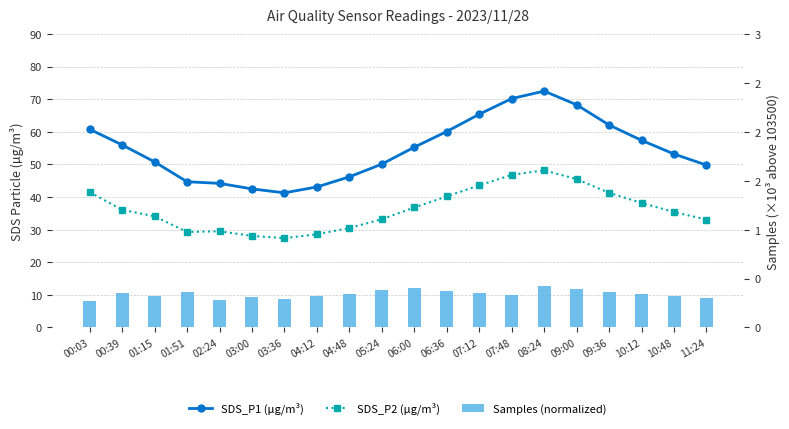

Reading left to right, extract all data points from this chart.

SDS_P1 (µg/m³): 00:03=60.8	00:39=56.0	01:15=50.8	01:51=44.7	02:24=44.2	03:00=42.5	03:36=41.3	04:12=43.1	04:48=46.2	05:24=50.1	06:00=55.3	06:36=60.1	07:12=65.4	07:48=70.2	08:24=72.5	09:00=68.3	09:36=62.1	10:12=57.4	10:48=53.2	11:24=49.8
SDS_P2 (µg/m³): 00:03=41.5	00:39=36.1	01:15=34.1	01:51=29.3	02:24=29.5	03:00=28.1	03:36=27.4	04:12=28.6	04:48=30.5	05:24=33.2	06:00=36.8	06:36=40.2	07:12=43.6	07:48=46.8	08:24=48.2	09:00=45.5	09:36=41.3	10:12=38.2	10:48=35.4	11:24=33.1
Samples (normalized): 00:03=0.3	00:39=0.4	01:15=0.3	01:51=0.4	02:24=0.3	03:00=0.3	03:36=0.3	04:12=0.3	04:48=0.3	05:24=0.4	06:00=0.4	06:36=0.4	07:12=0.3	07:48=0.3	08:24=0.4	09:00=0.4	09:36=0.4	10:12=0.3	10:48=0.3	11:24=0.3